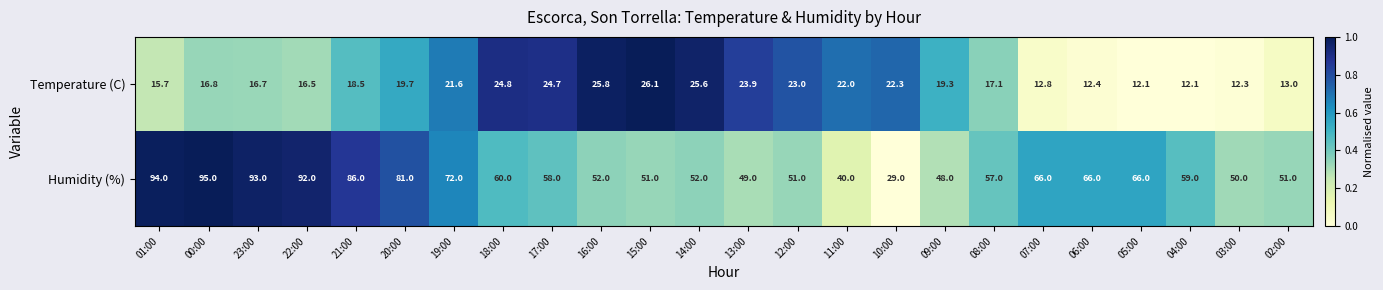

Rank the series by their maximum value, from highest to lowest.

Humidity (%), Temperature (C)